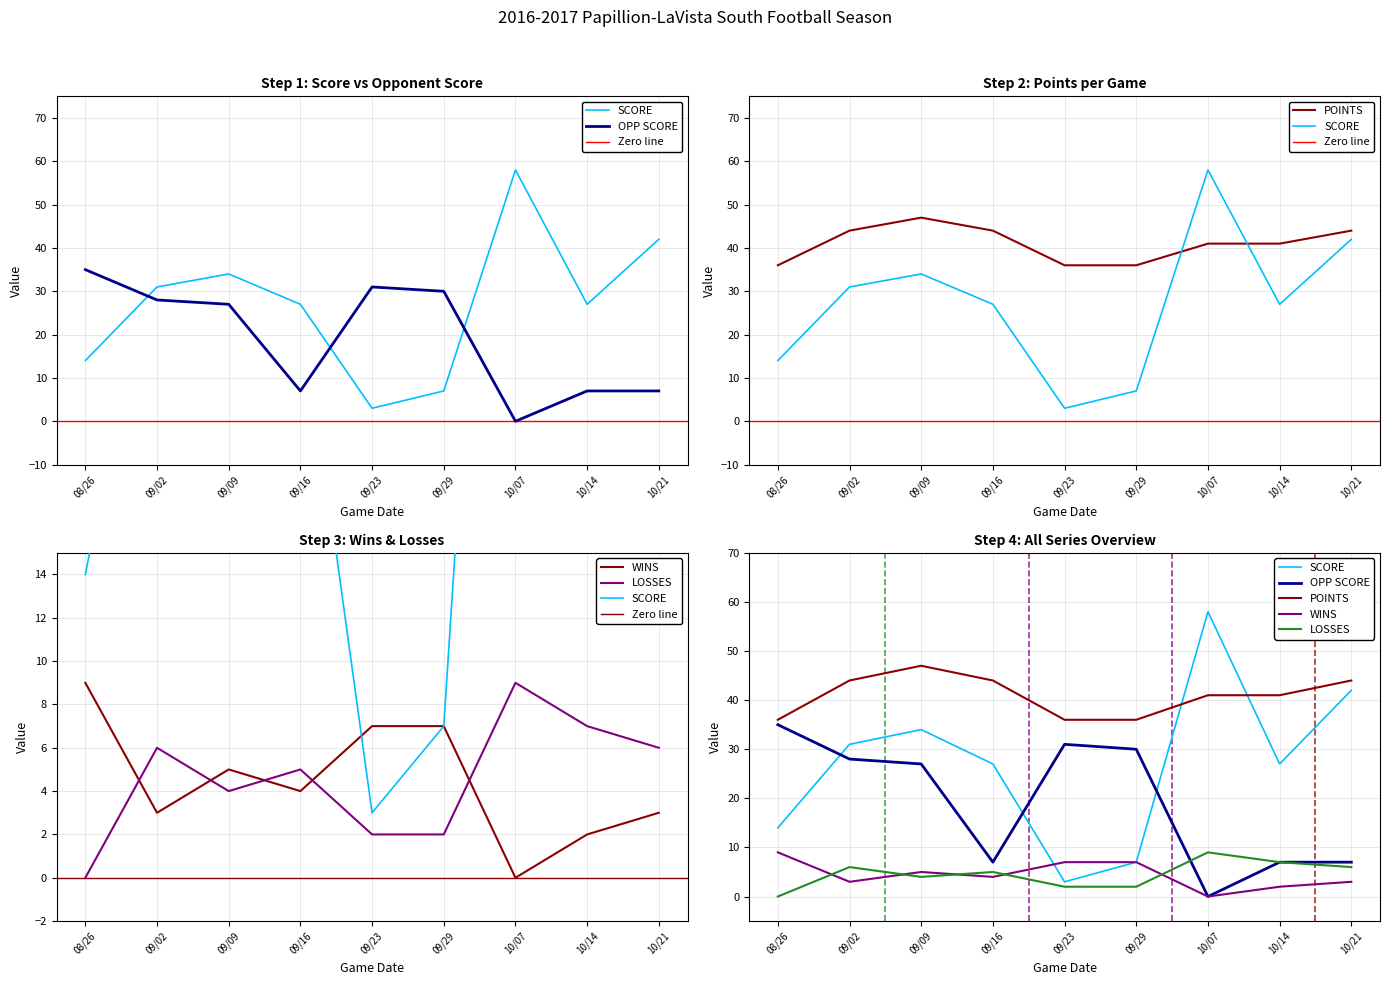

Does the chart display data point markers on the line(s)?

No